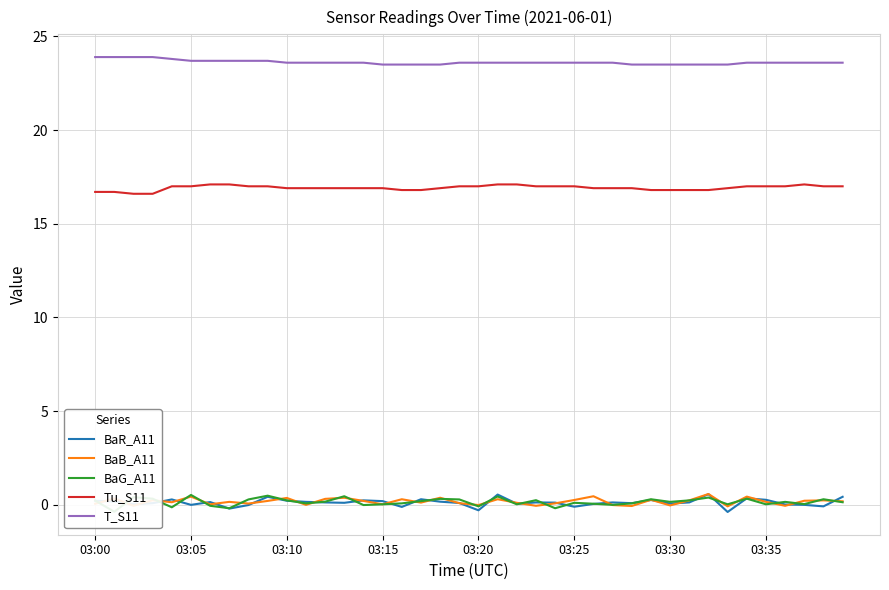

In BaB_A11, how many points are lower than both neighbors (excluding endpoints)?

13